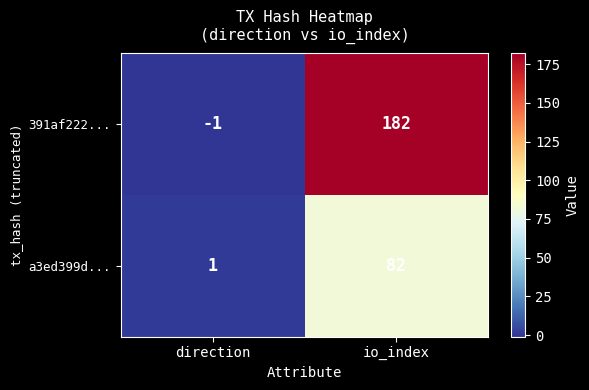

How many series are shown in this chart?

2